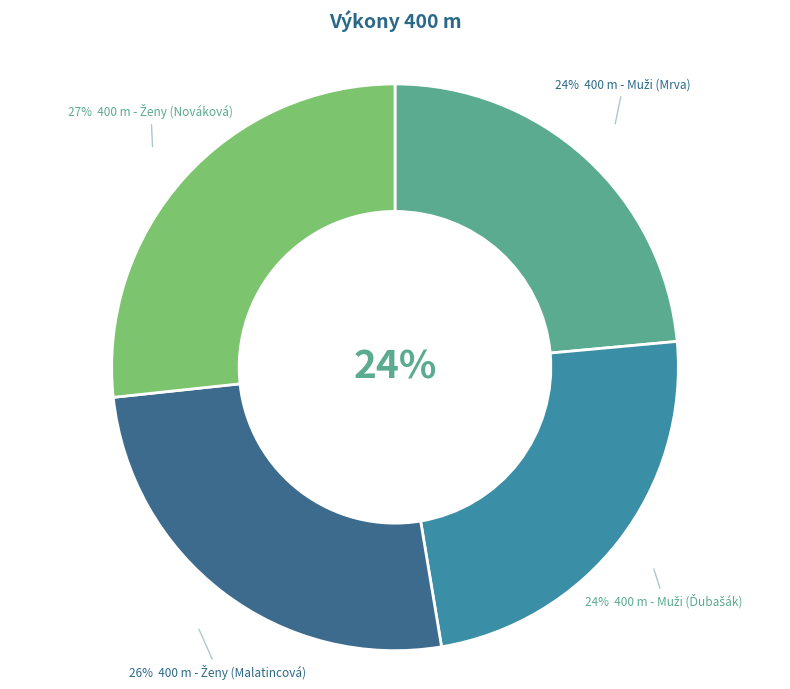

What is the change in value from 400 m - Muži (Ďubašák) to 400 m - Ženy (Malatincová)?

+4.7